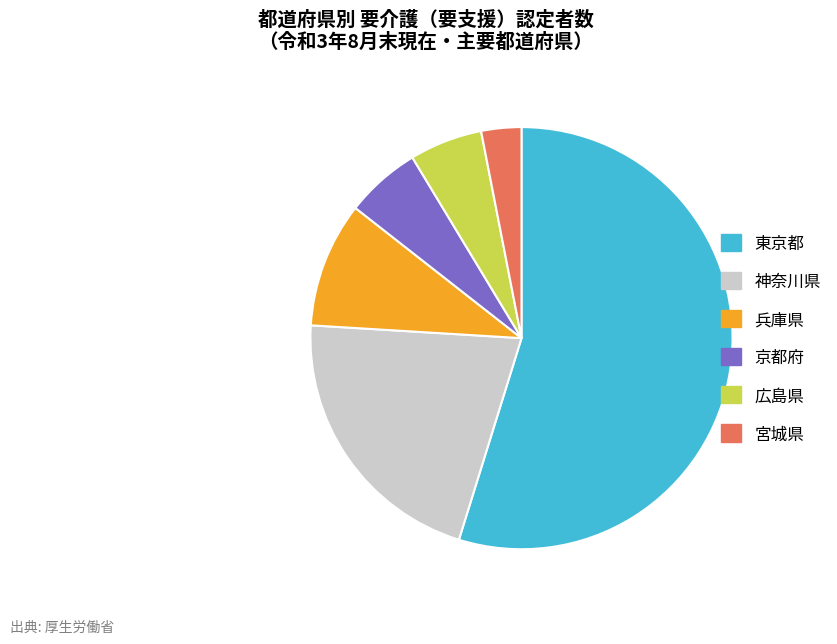

How many segments does this pie chart have?

6